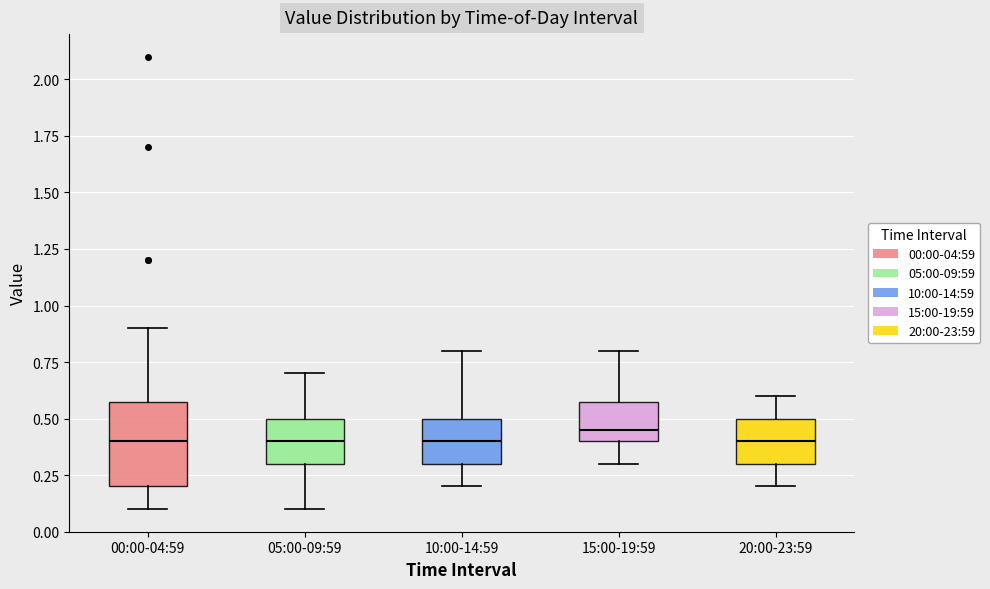

Reading left to right, transcribe this box plot: for each box, give where its median line is, the range the box spans, and where its two whiskers end, as read against the y-axis. The values are not printed on the chart, so give them approximately, as read against the axis.

00:00-04:59: median 0.40, box 0.20 to 0.60, whiskers 0.10 to 0.90
05:00-09:59: median 0.40, box 0.30 to 0.50, whiskers 0.10 to 0.70
10:00-14:59: median 0.40, box 0.30 to 0.50, whiskers 0.20 to 0.80
15:00-19:59: median 0.45, box 0.40 to 0.60, whiskers 0.30 to 0.80
20:00-23:59: median 0.40, box 0.30 to 0.50, whiskers 0.20 to 0.60